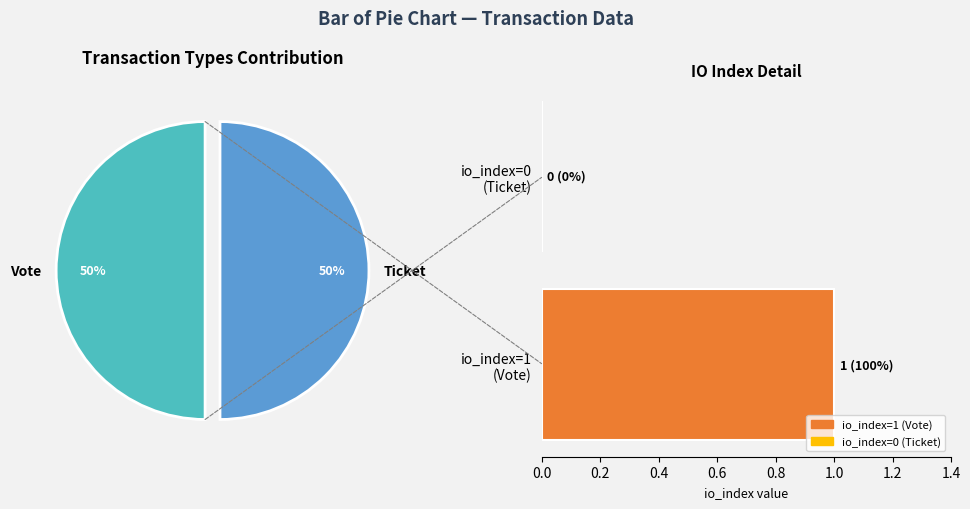

To the nearest percent, what is the combined percentage of Vote and Ticket?

100%